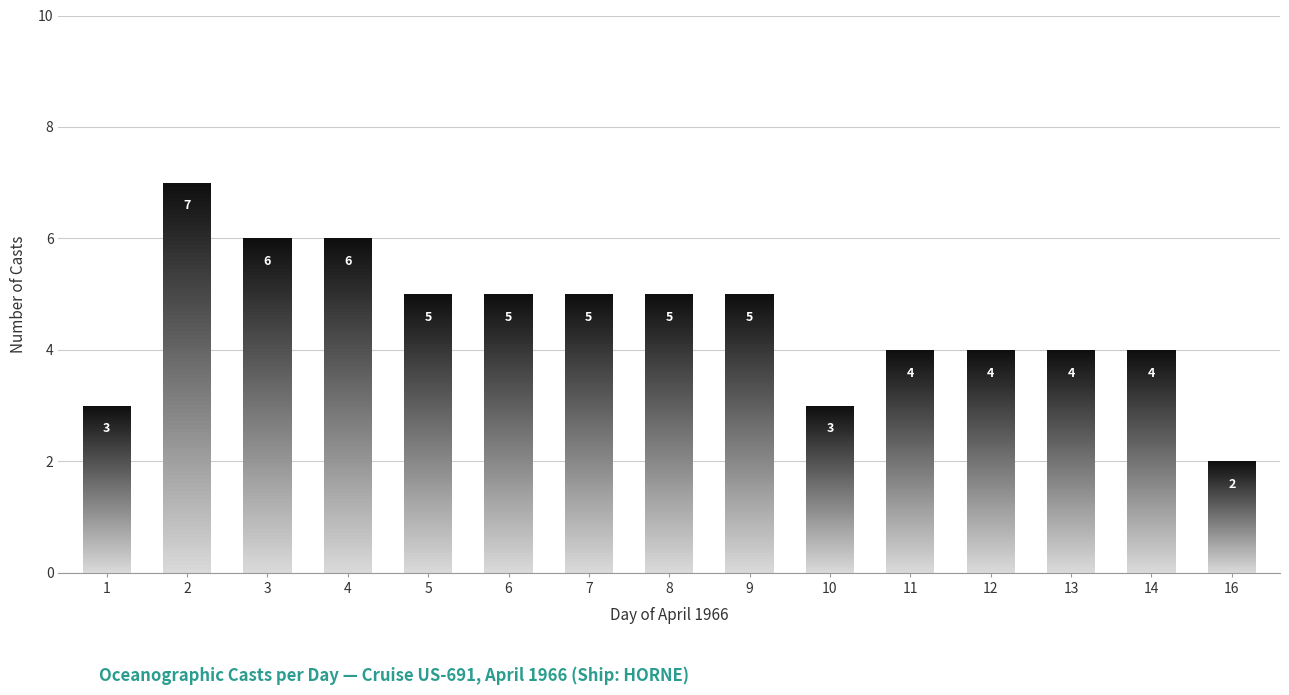

What is the value of the 7th bar from the left?

5